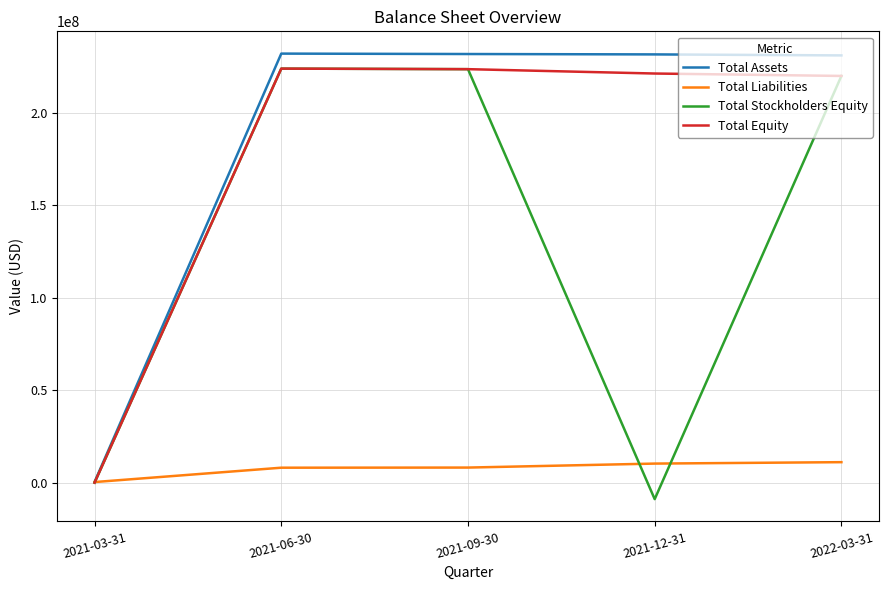

What is the maximum value for Total Stockholders Equity?

223774326